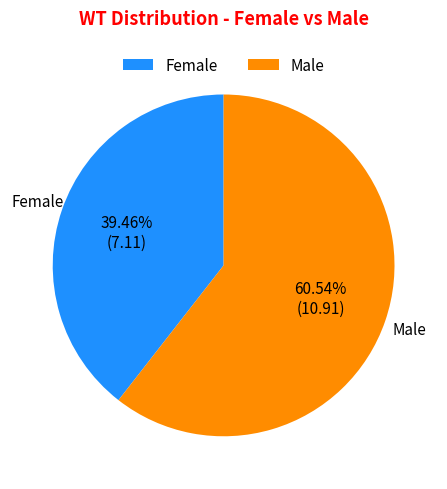

Rank the categories by value from highest to lowest.

Male, Female